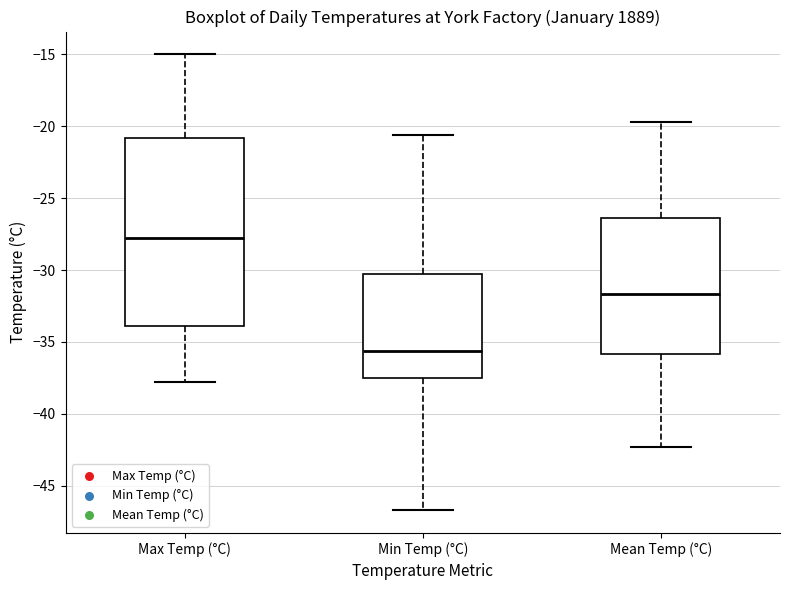

Which box is the tallest, from its lower edge to its upper edge?

Max Temp (°C)